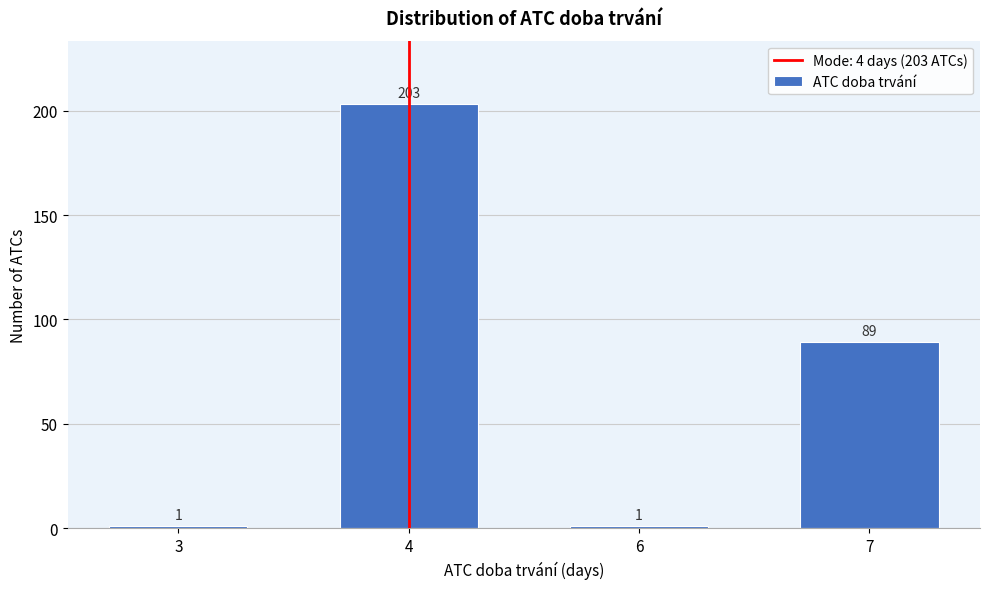

Reading right to left, transcribe all the data shown in this chart.

89	1	203	1